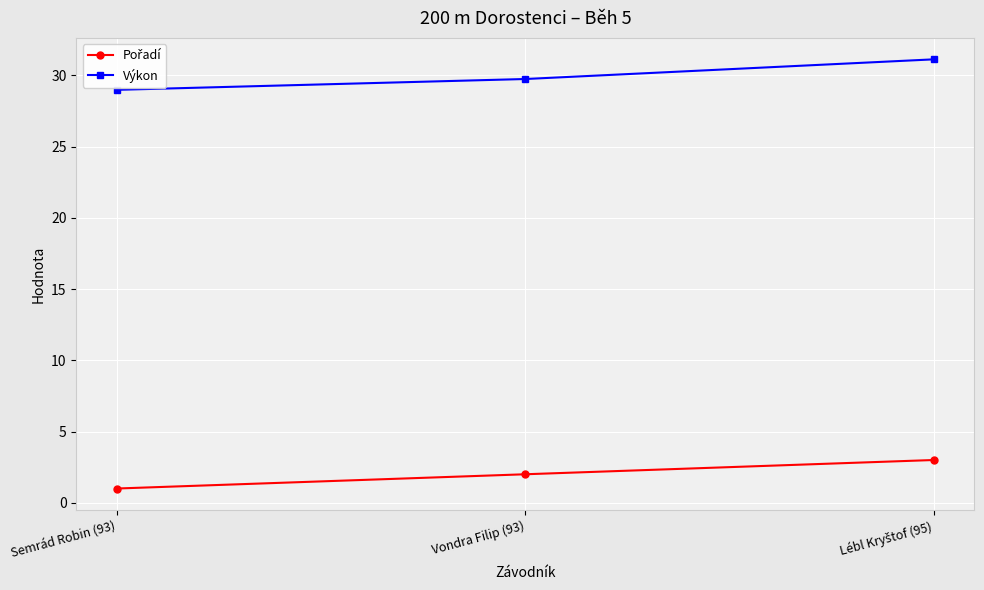

What is the lowest value of the Výkon series?

29.0